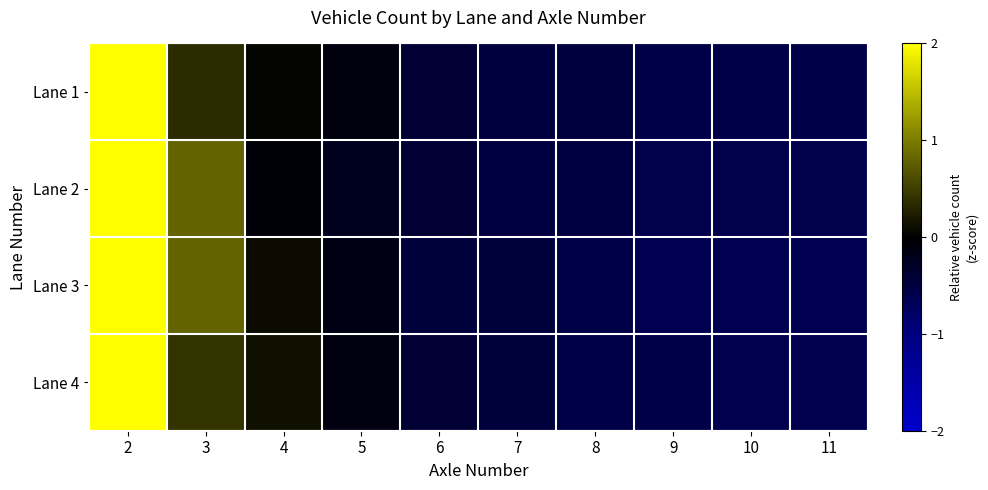

Reading left to right, transcribe all the data shown in this chart.

Lane 1: 2=2.9	3=0.3	4=0.0	5=-0.1	6=-0.4	7=-0.5	8=-0.5	9=-0.6	10=-0.6	11=-0.6
Lane 2: 2=2.7	3=0.8	4=-0.1	5=-0.2	6=-0.4	7=-0.5	8=-0.5	9=-0.6	10=-0.6	11=-0.6
Lane 3: 2=2.7	3=0.8	4=0.1	5=-0.2	6=-0.5	7=-0.5	8=-0.6	9=-0.6	10=-0.6	11=-0.6
Lane 4: 2=2.8	3=0.4	4=0.1	5=-0.1	6=-0.4	7=-0.5	8=-0.6	9=-0.6	10=-0.6	11=-0.6